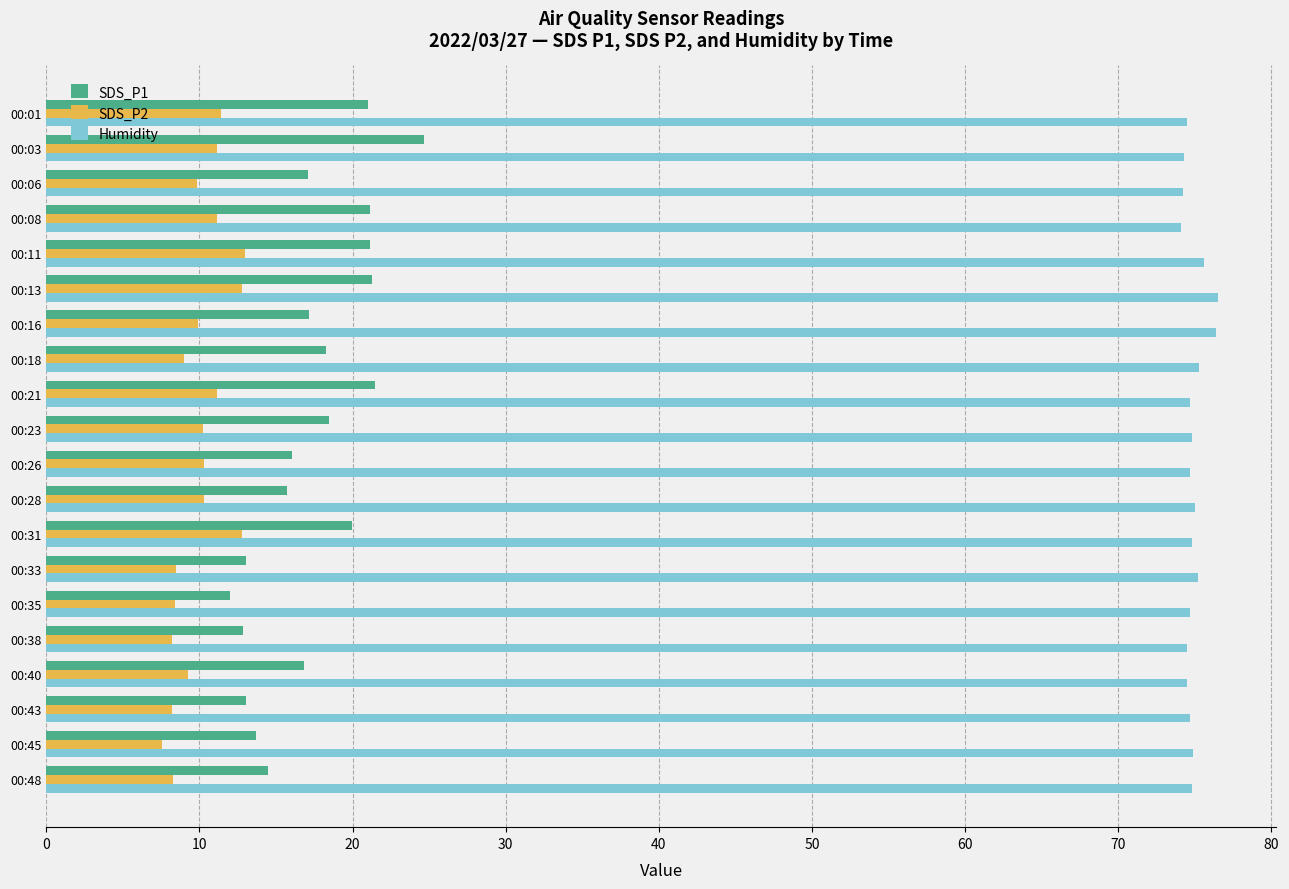

Between 00:03 and 00:33, which series saw the biggest shift?

SDS_P1